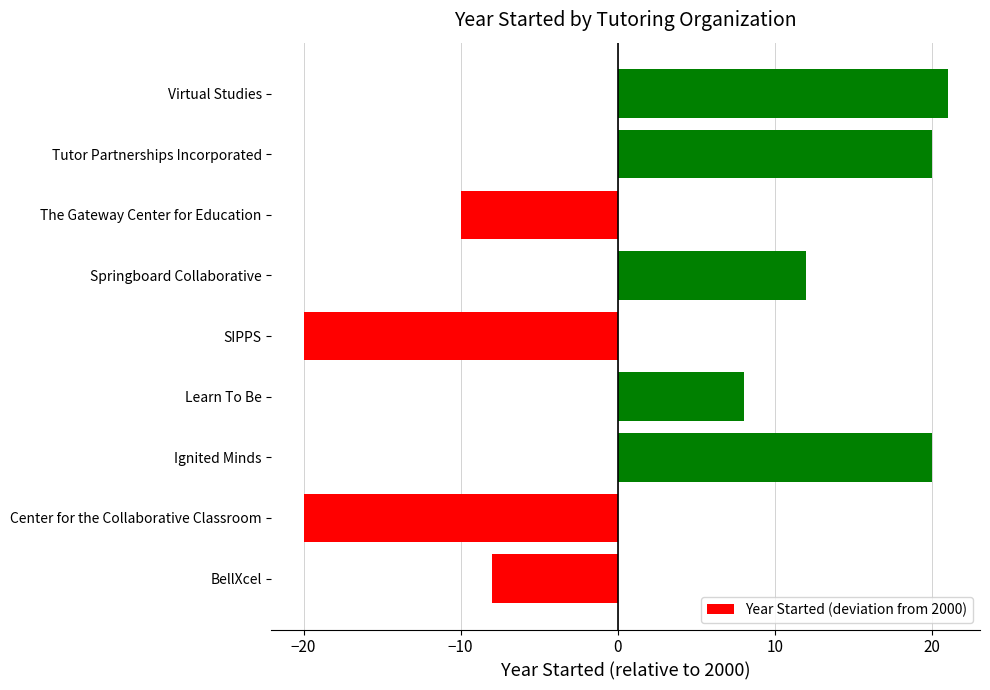

Reading bottom to top, transcribe all the data shown in this chart.

-8	-20	20	8	-20	12	-10	20	21